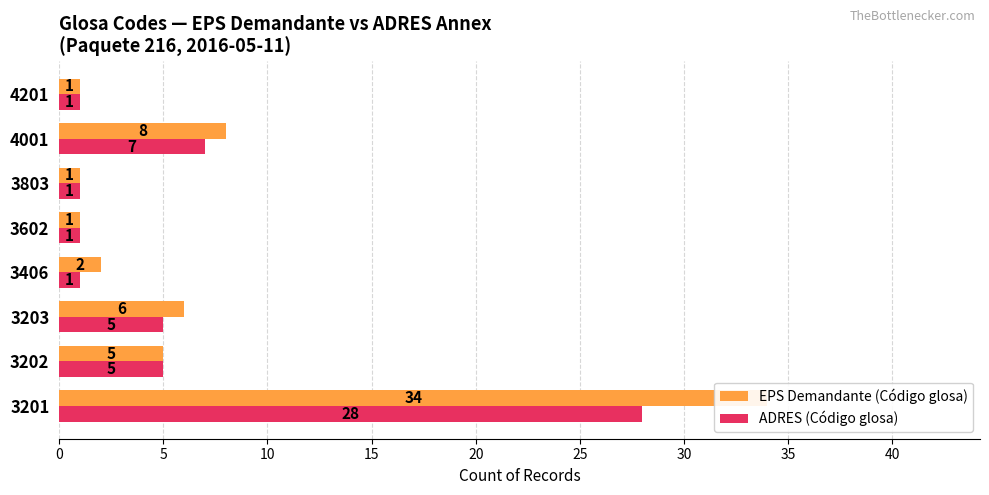

How many values in the EPS Demandante (Código glosa) series are below 5?

4